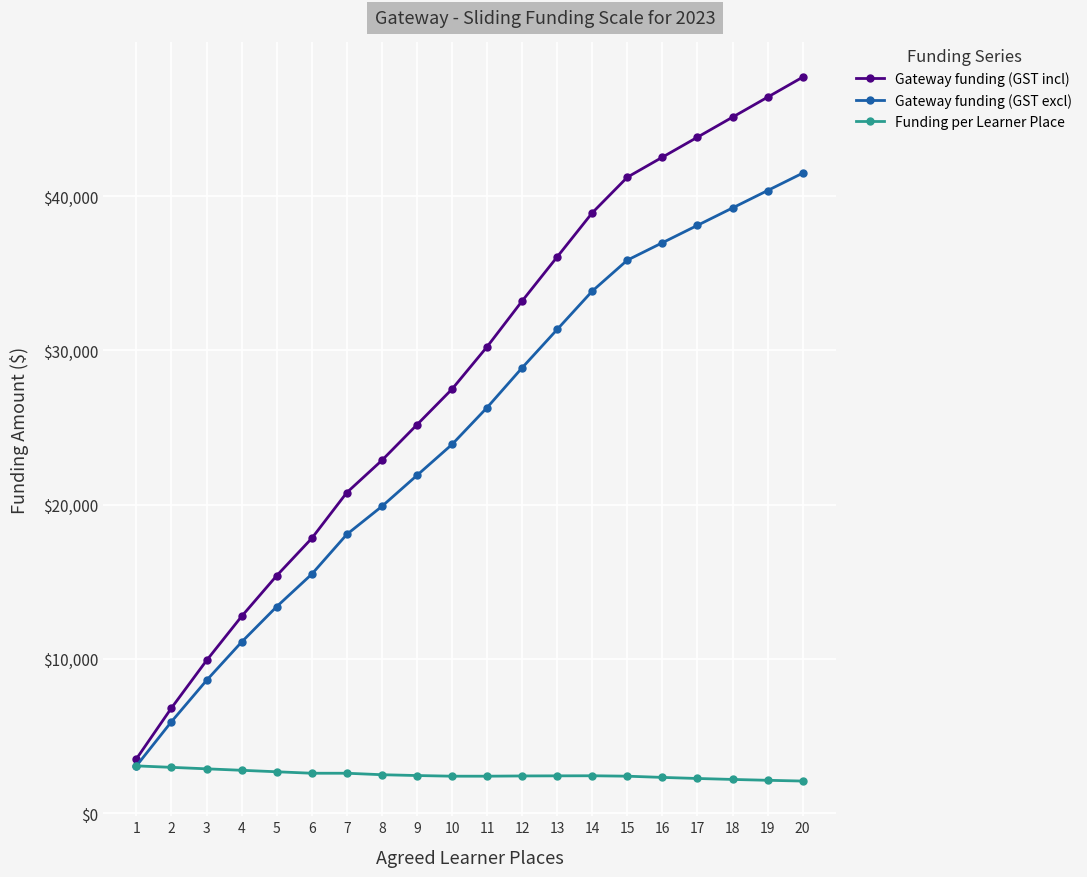

How many data points does each series have?

20